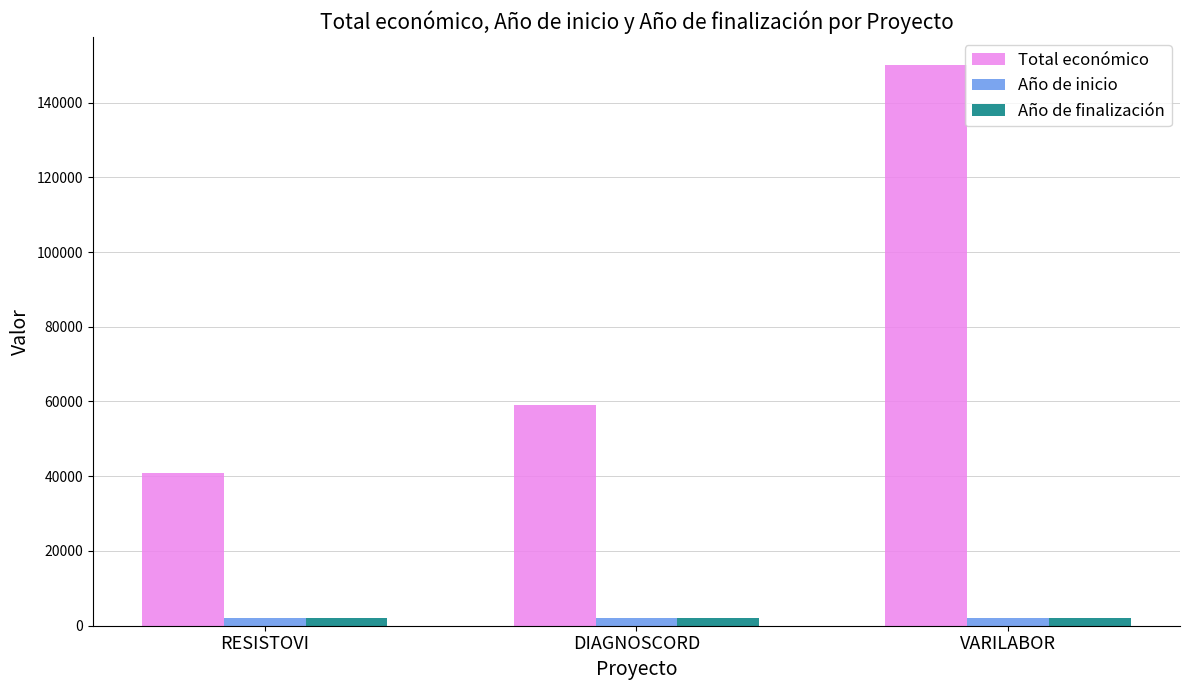

Where is Total económico nearest to the value 95438?

DIAGNOSCORD